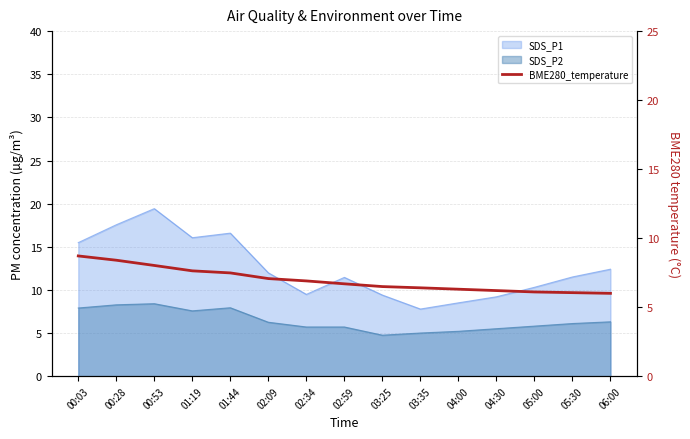

How many data points does each series have?

15